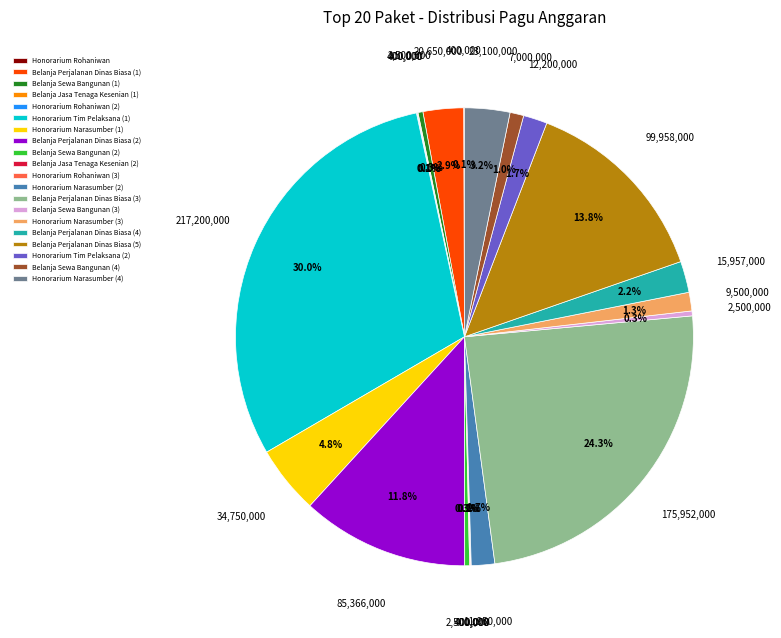

What is the largest slice in the pie chart?

Honorarium Tim Pelaksana (1)